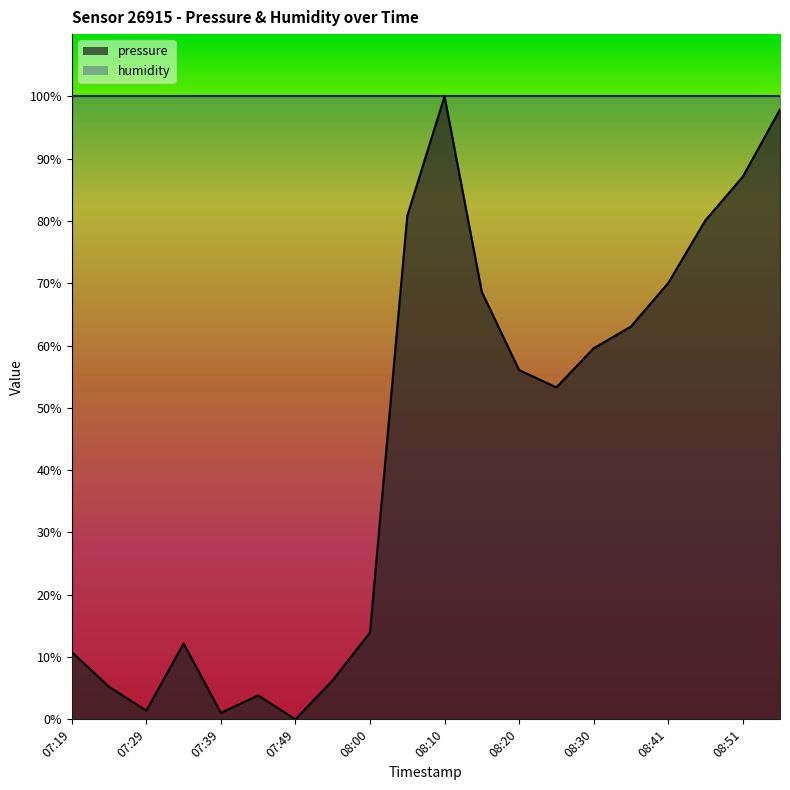

How many series are shown in this chart?

1